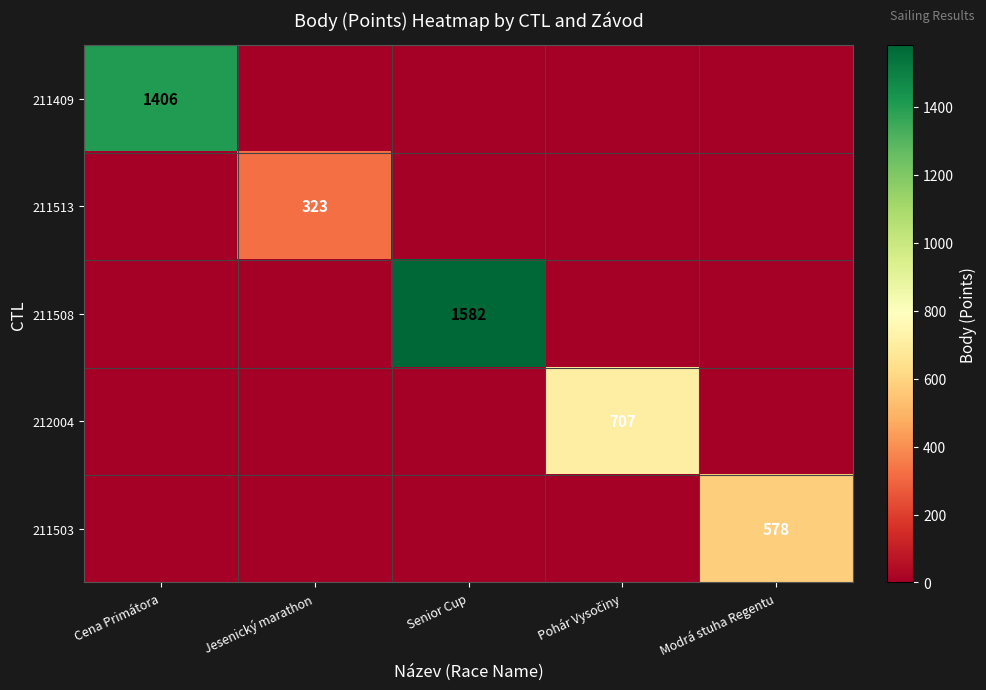

The 211513 series shows 179 at Jesenický marathon. True or false?

False